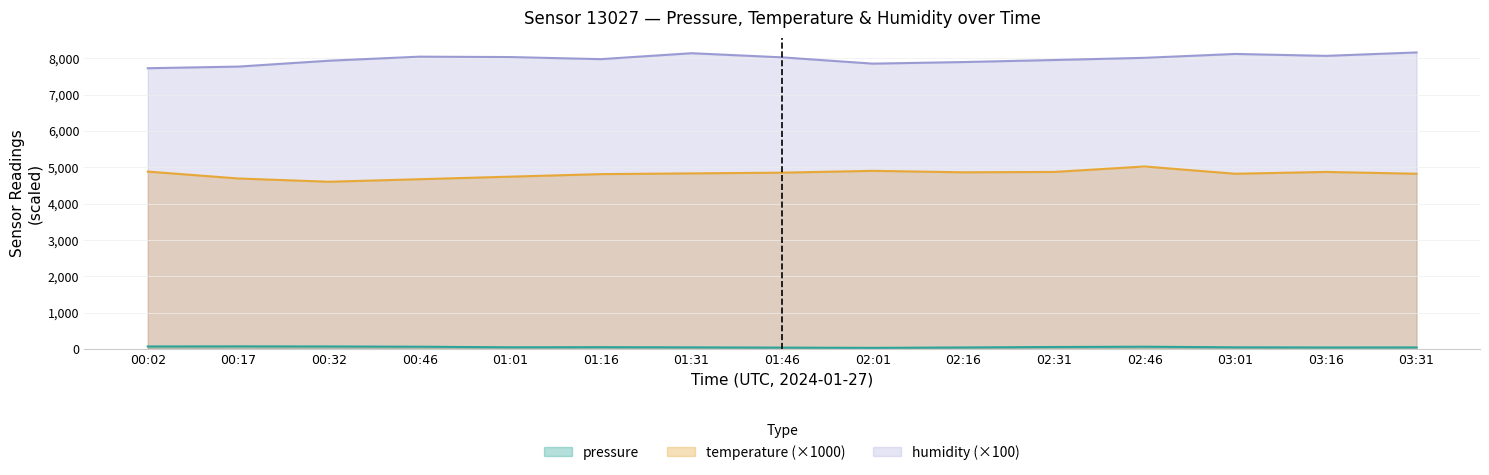

Which label corresponds to the smallest value in the chart?

02:01